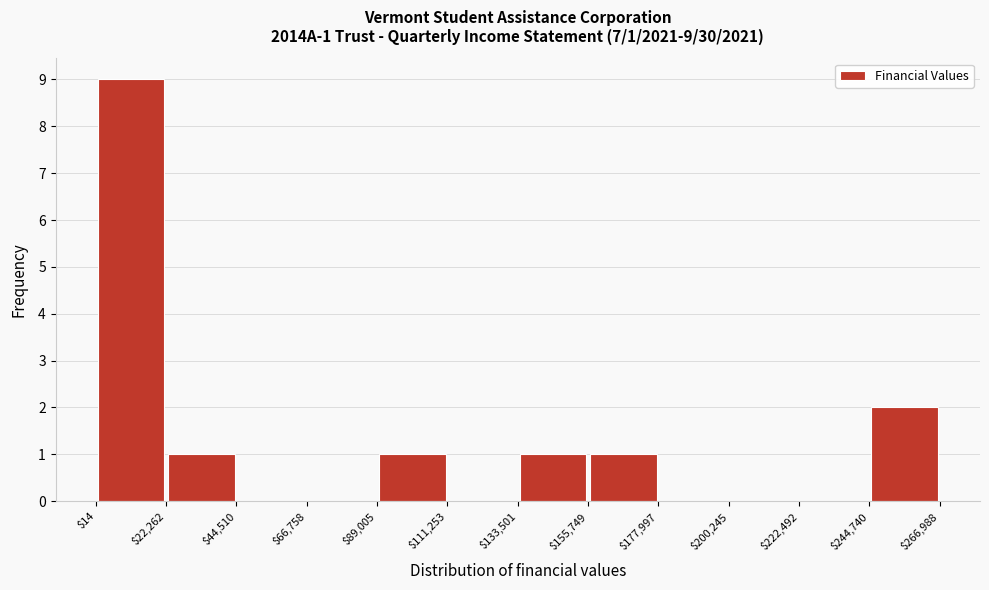

Which range on the x-axis has the tallest bar?

$14 to $22,262